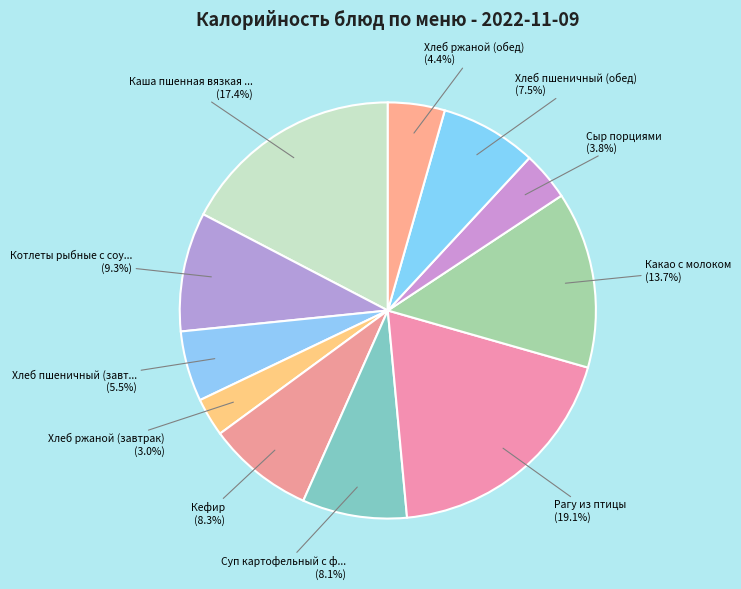

How many segments does this pie chart have?

11